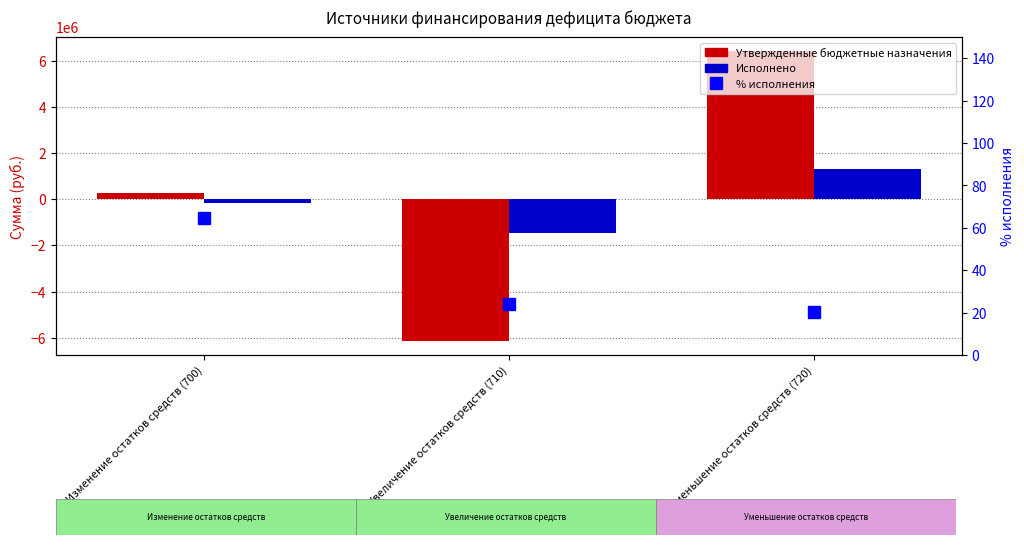

True or false: % исполнения has a value of 64.7 at Изменение остатков средств (700).

True